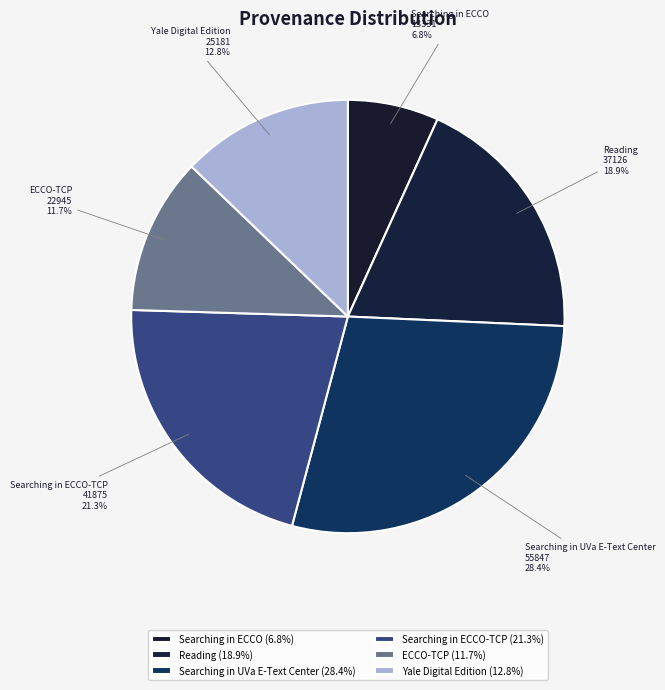

What is the ratio of the value at Reading to the value at ECCO-TCP?

1.6